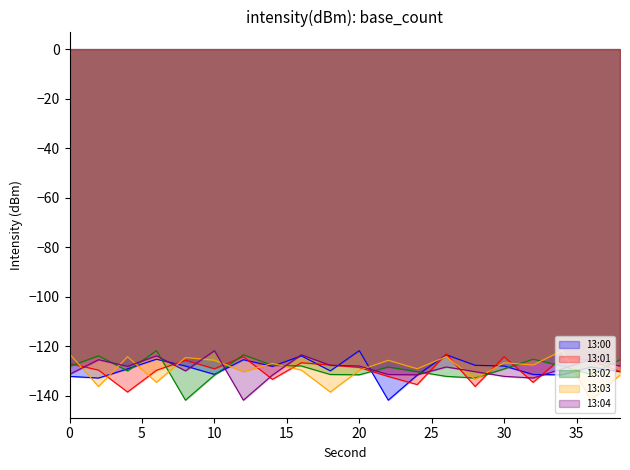

Rank the series at 18 from highest to lowest value.

13:01, 13:04, 13:00, 13:02, 13:03